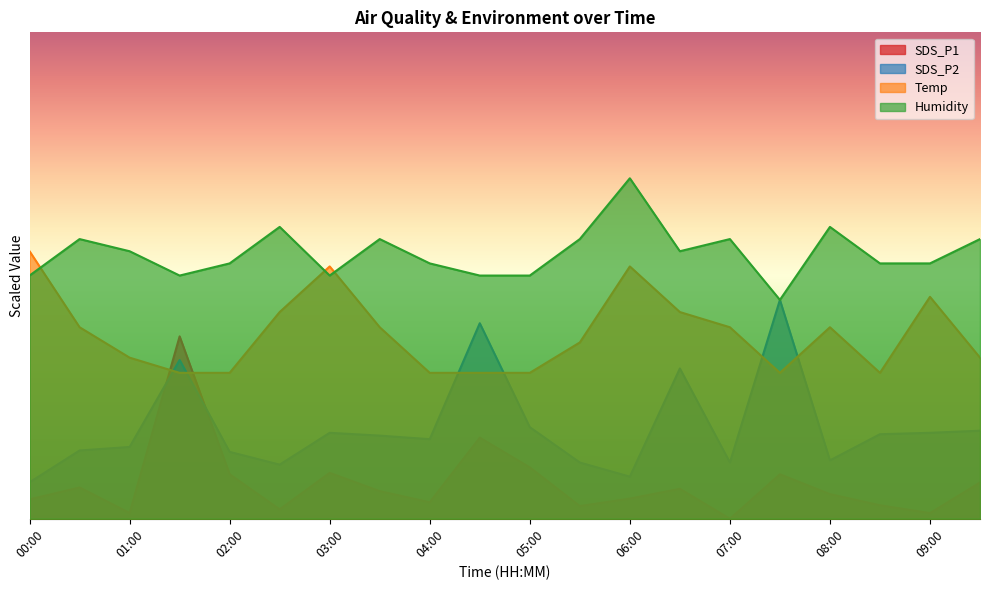

Where is Temp nearest to the value 16?

00:30